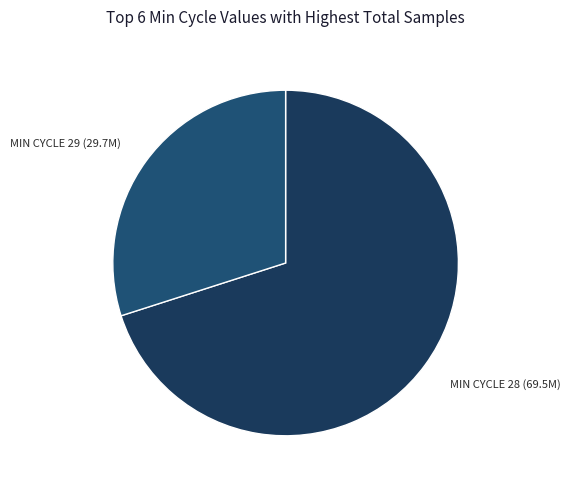

The MIN CYCLE 28 (69.5M) slice represents 64% of the pie. True or false?

False